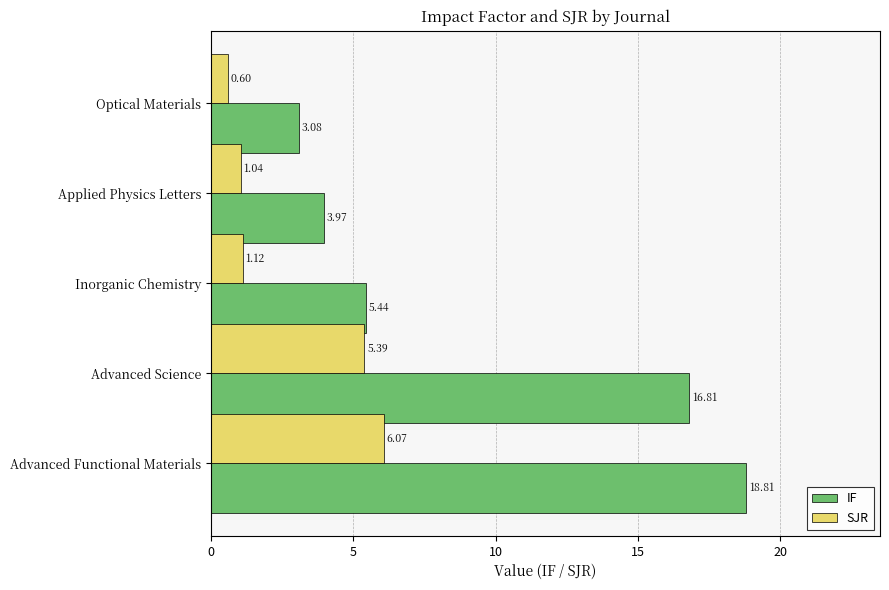

What is the difference between the SJR values at Optical Materials and Inorganic Chemistry?

0.5